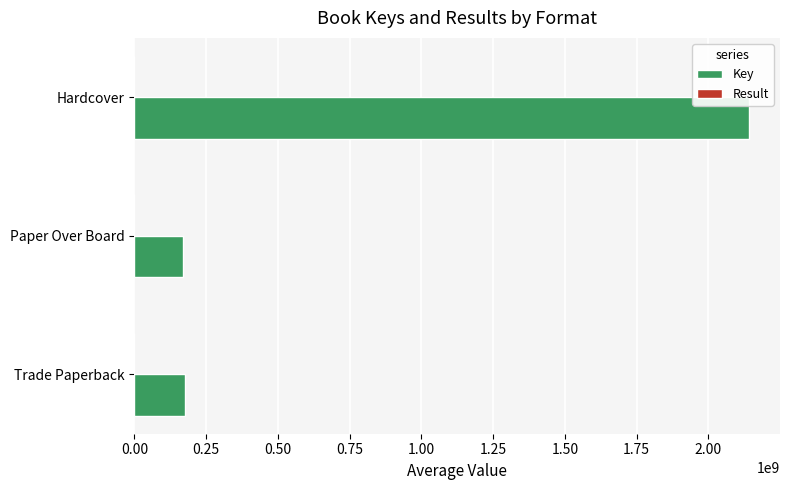

At which label is Key closest to 1155030798?

Trade Paperback